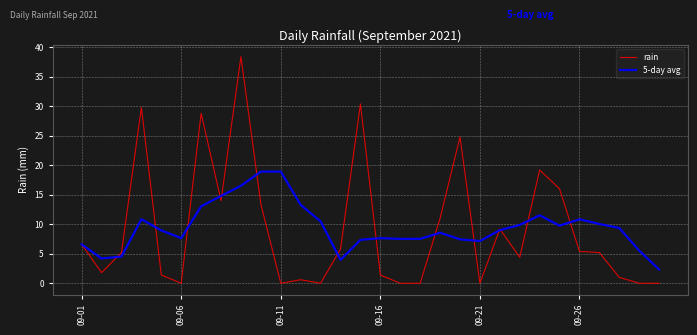

List the series in order of their peak value, highest first.

rain, 5-day avg